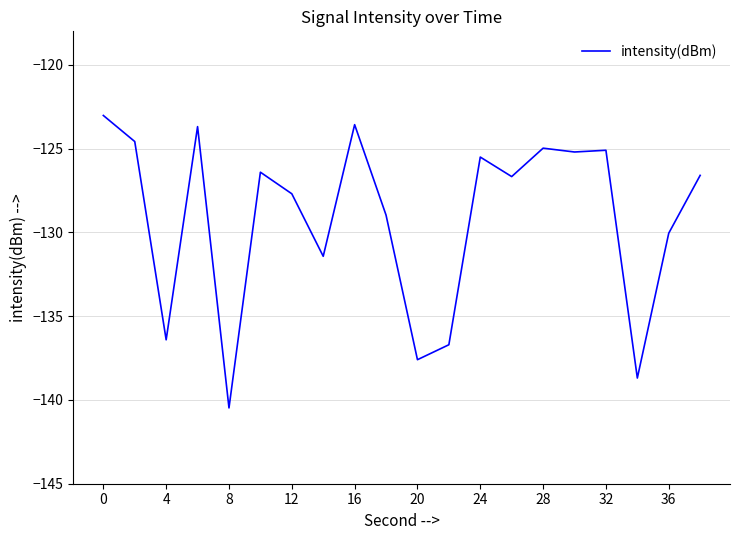

What is the difference between the maximum and minimum values?

17.5